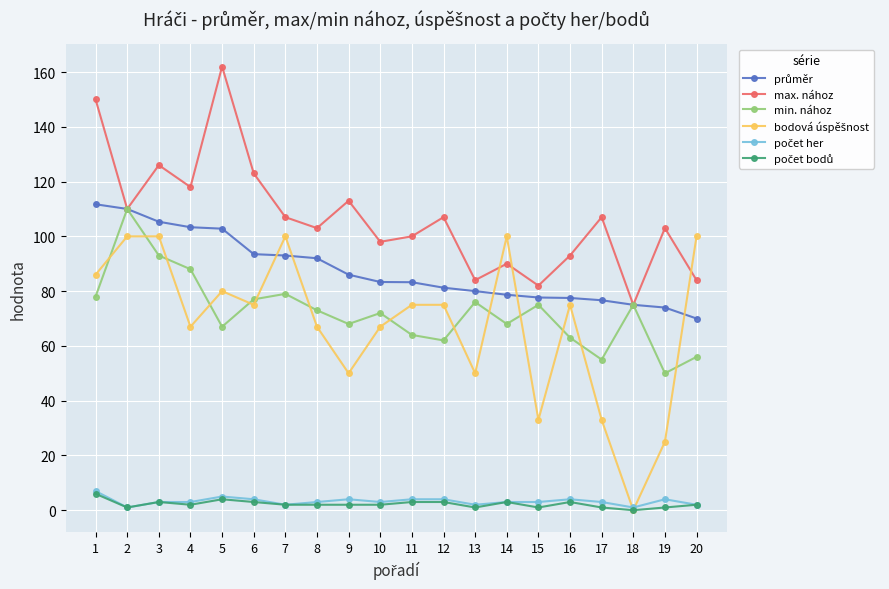

What is the maximum value for min. nához?

110.0